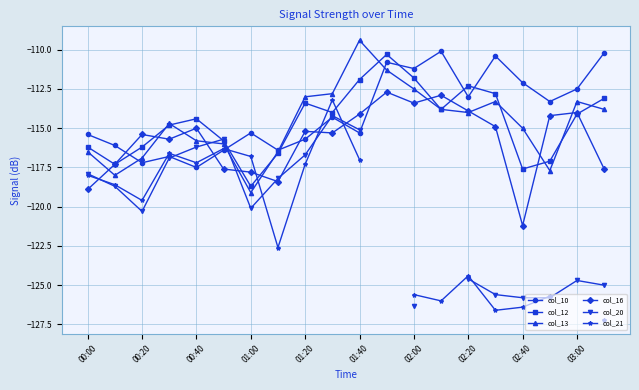

How many series are shown in this chart?

6